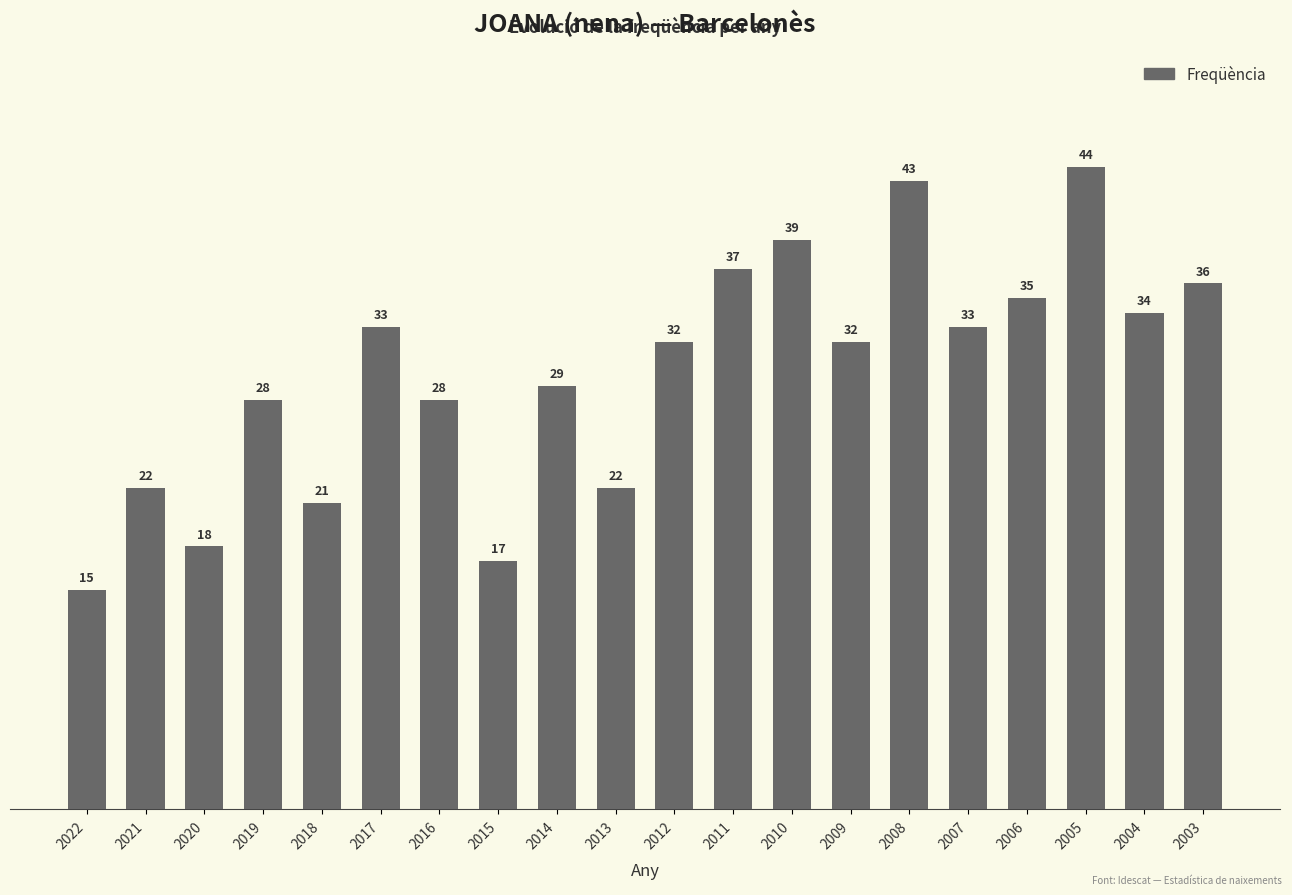

Between 2022 and 2011, which is larger?

2011